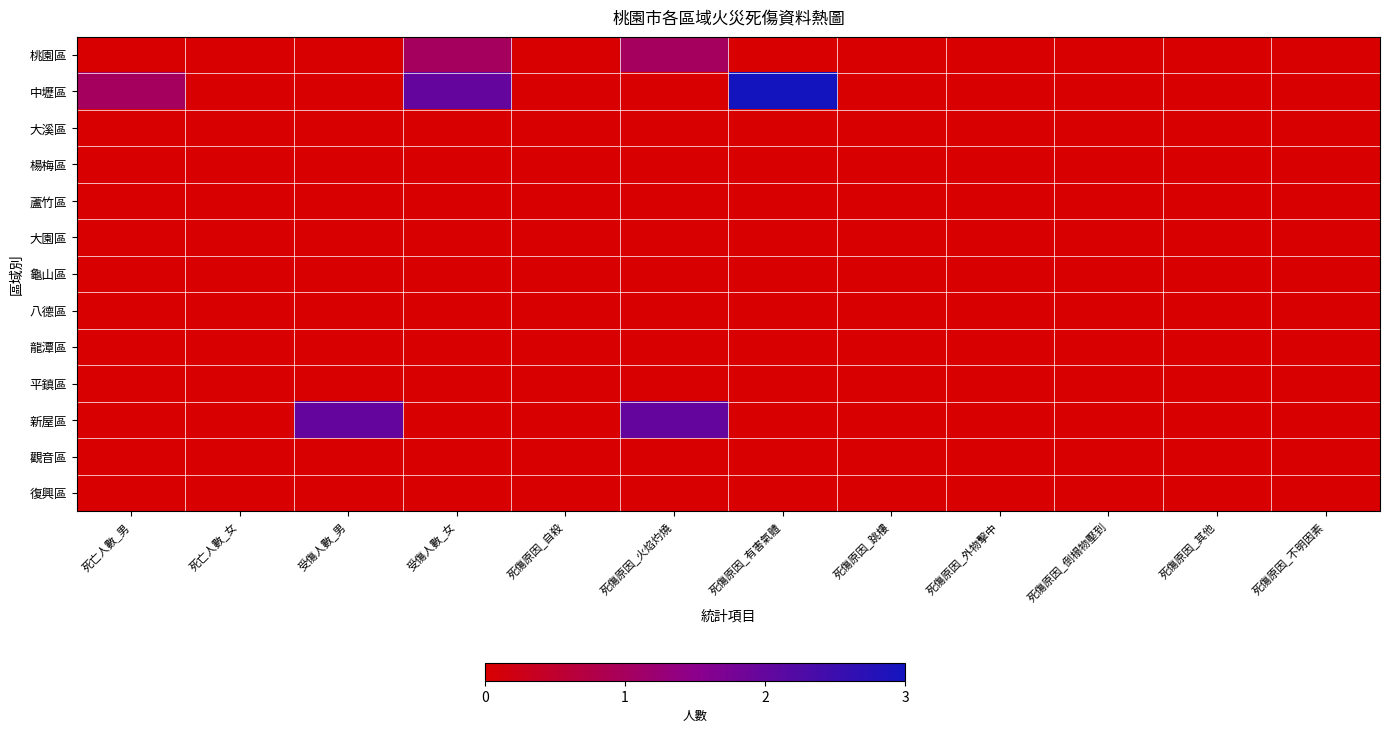

Which has a higher value, 死傷原因_外物擊中 or 死亡人數_女?

死傷原因_外物擊中